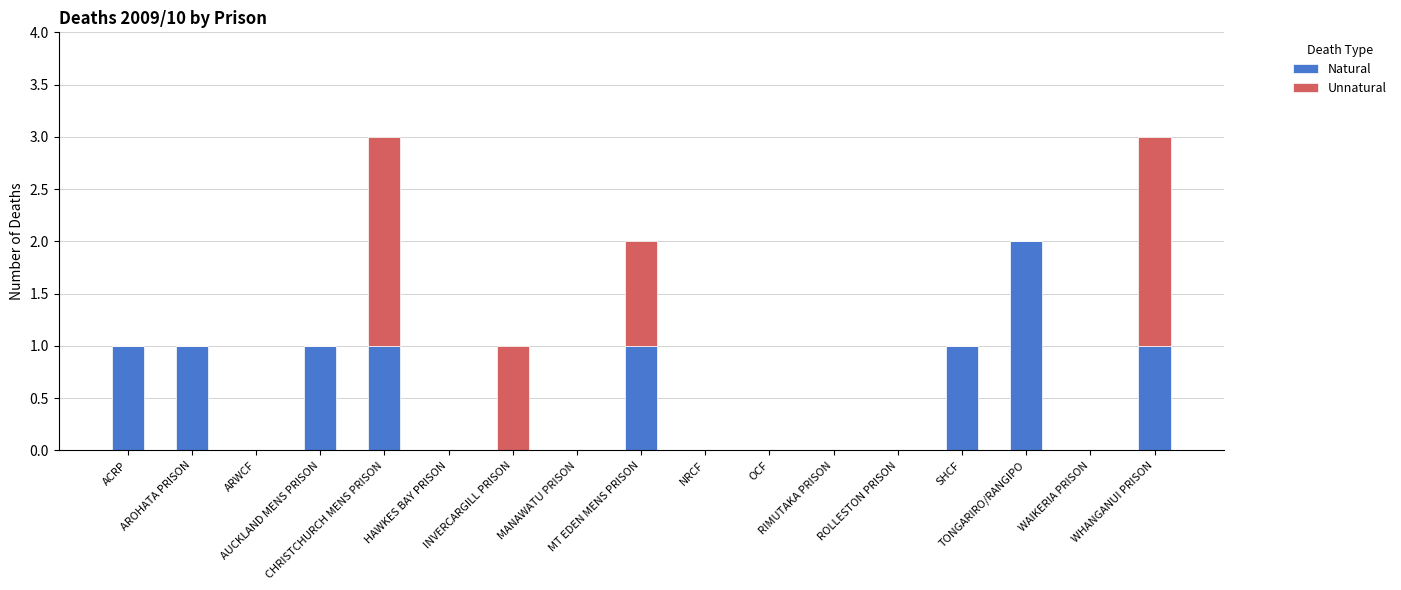

What is the sum of all Natural values?

9